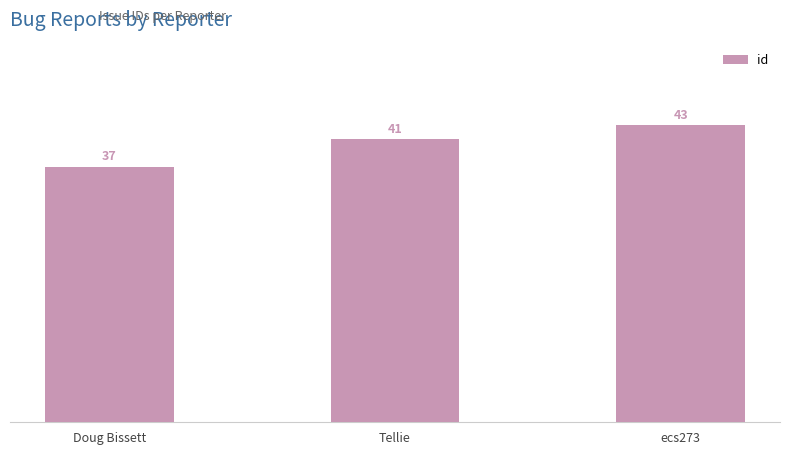

What is the approximate value at Tellie?

41